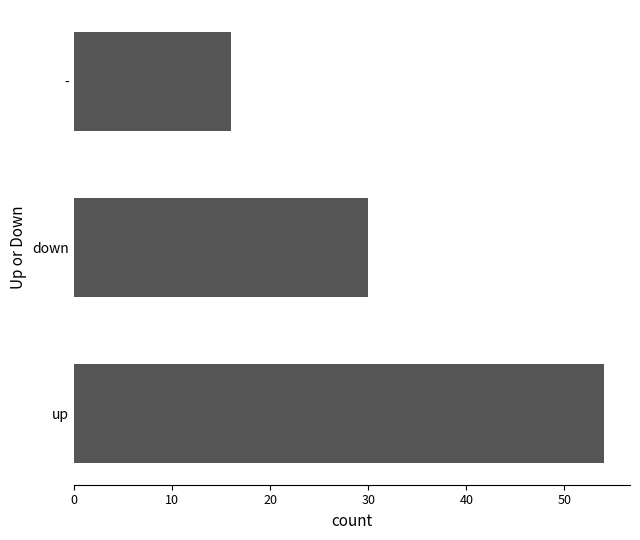

Are the bars grouped side by side (vs. stacked)?

No